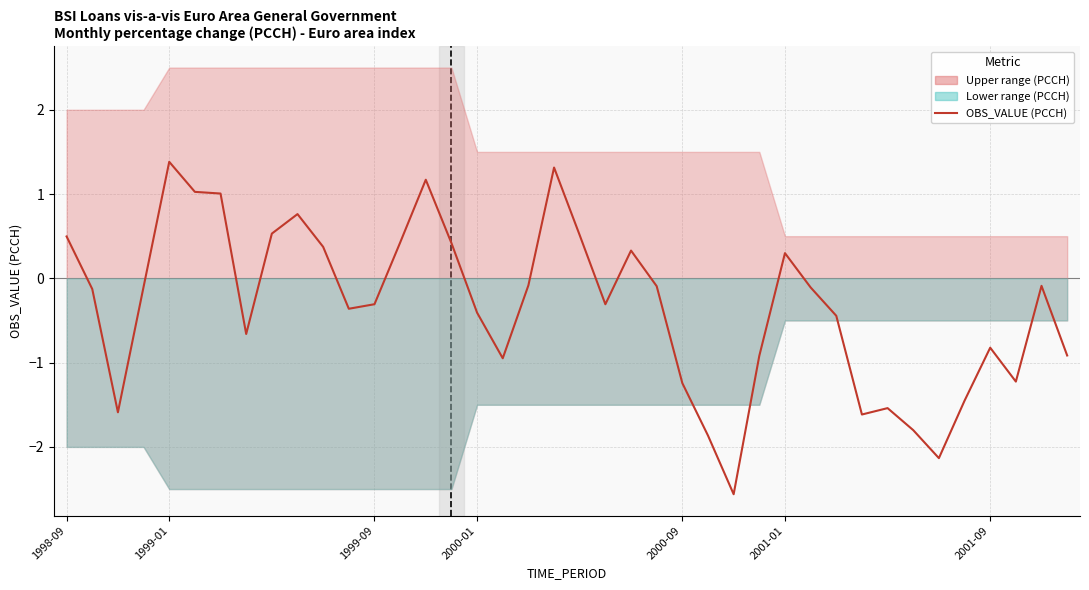

What position from the left is 37?

38